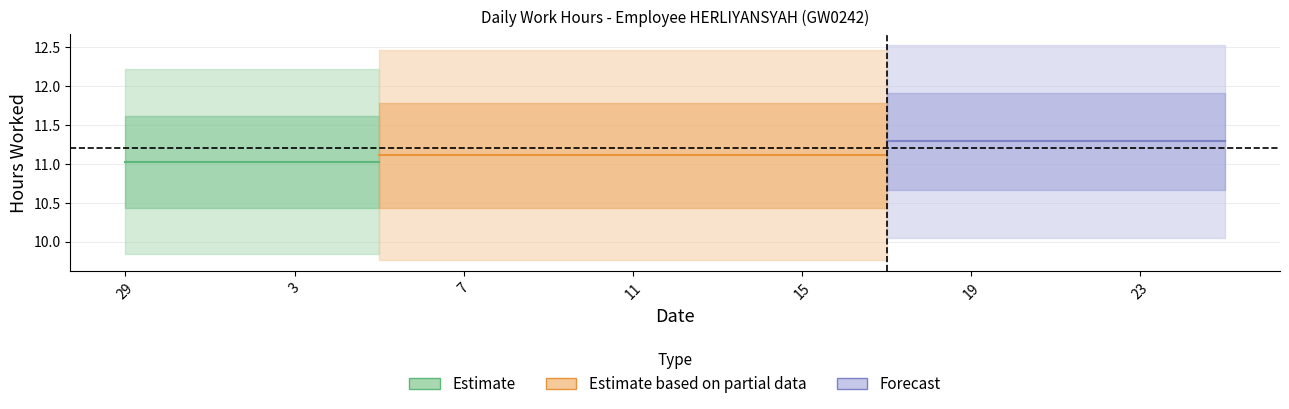

The chart shows a value of 7.4 at 10. True or false?

False